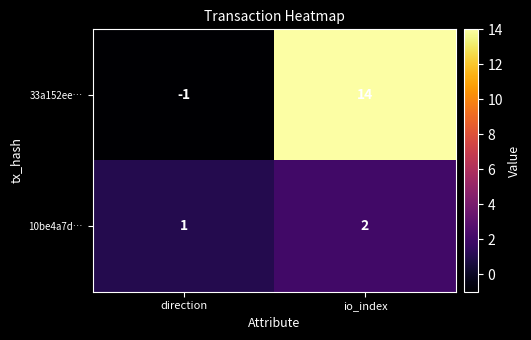

Which category has the lowest value in the 33a152ee… series?

direction